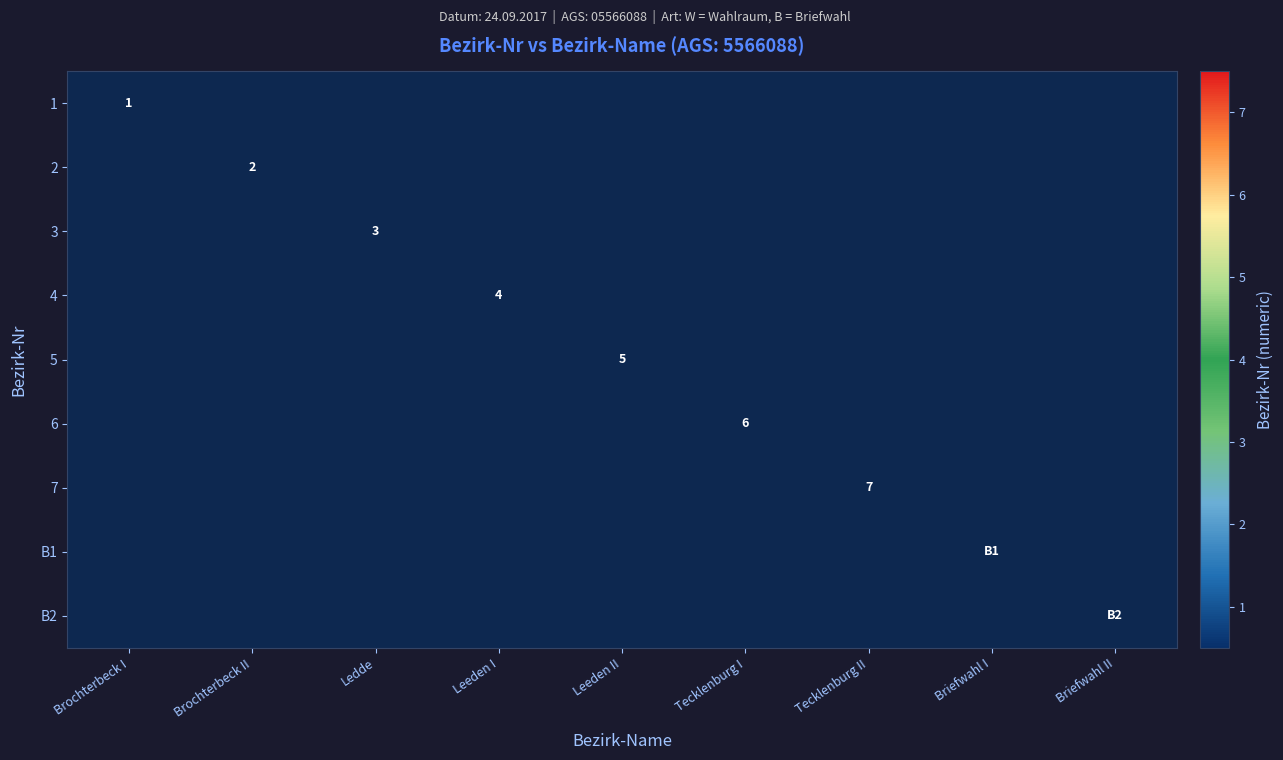

Which category has the lowest value in the 1 series?

Brochterbeck I